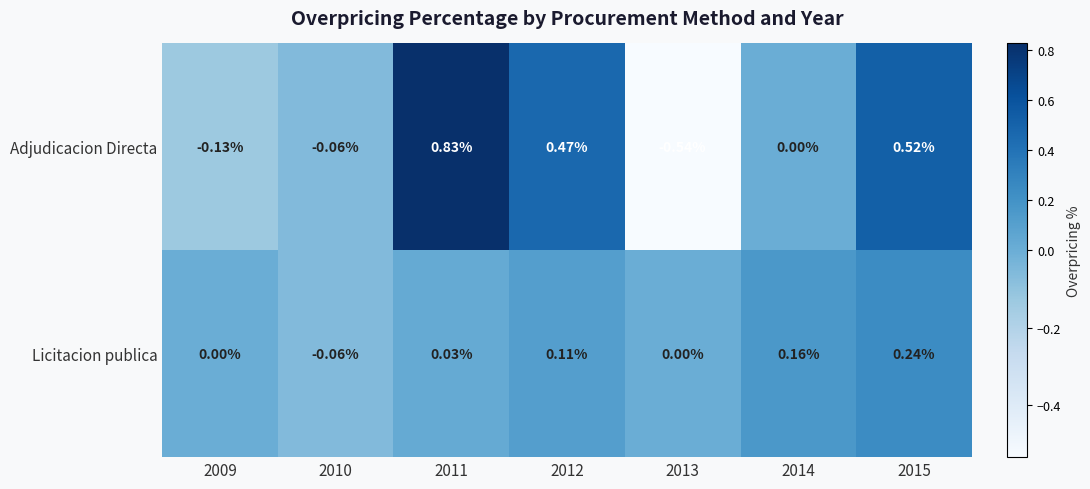

How many data points does each series have?

7